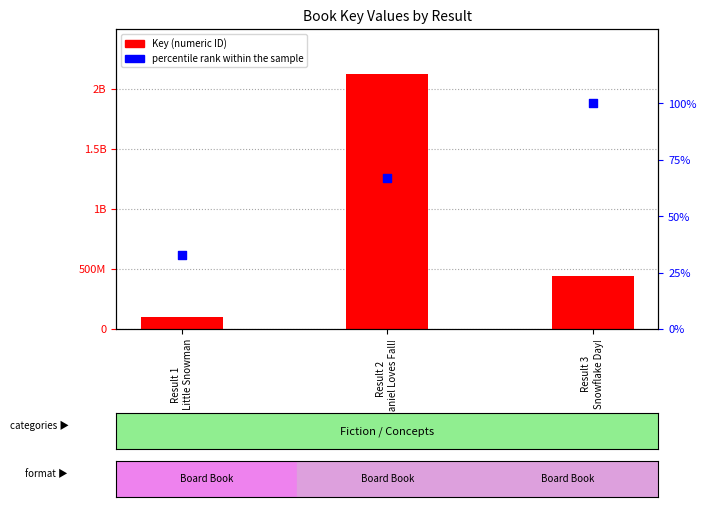

Which series reaches the maximum Y coordinate?

Key (numeric ID)